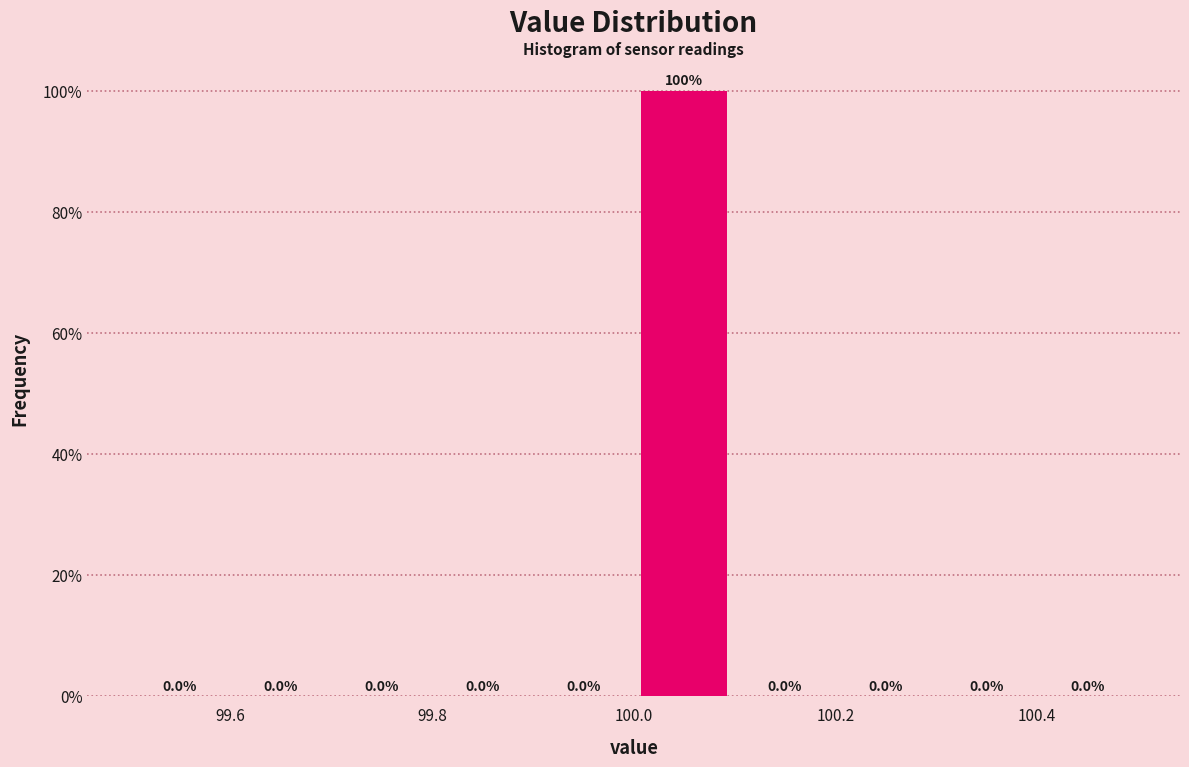

Reading left to right, list every bar in this chart as the range it spans on the x-axis followed by its height.

99.5 to 99.6: 0.0
99.6 to 99.7: 0.0
99.7 to 99.8: 0.0
99.8 to 99.9: 0.0
99.9 to 100.0: 0.0
100.0 to 100.1: 100.0
100.1 to 100.2: 0.0
100.2 to 100.3: 0.0
100.3 to 100.4: 0.0
100.4 to 100.5: 0.0